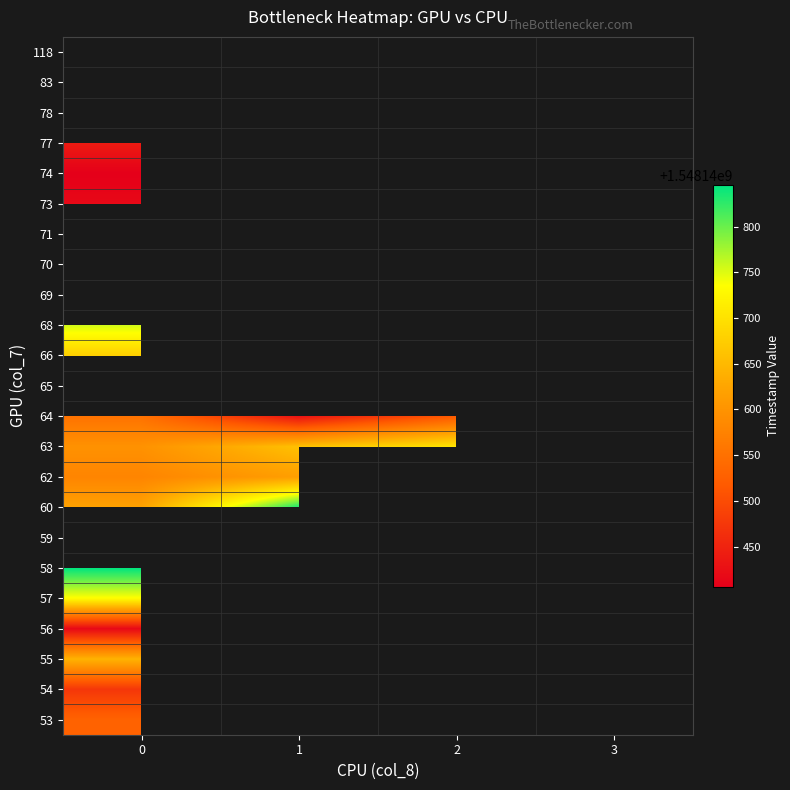

Count the number of data series in this chart.

23